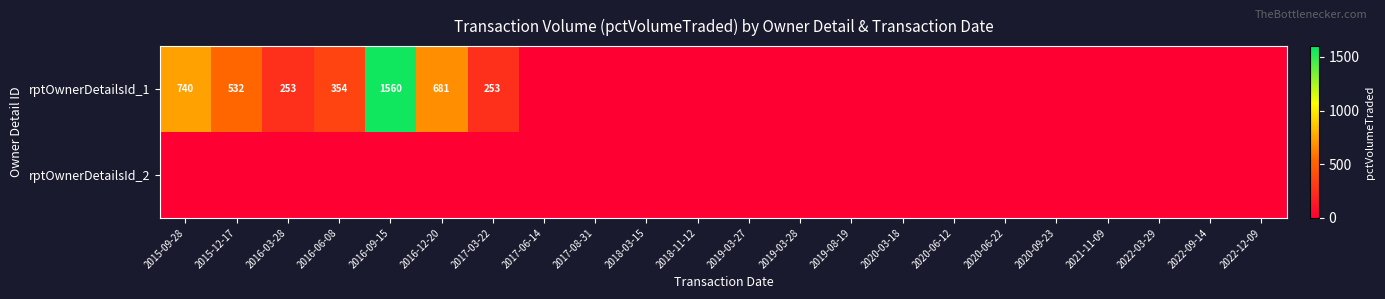

Is it true that rptOwnerDetailsId_1 equals 422 at 2016-03-28?

False